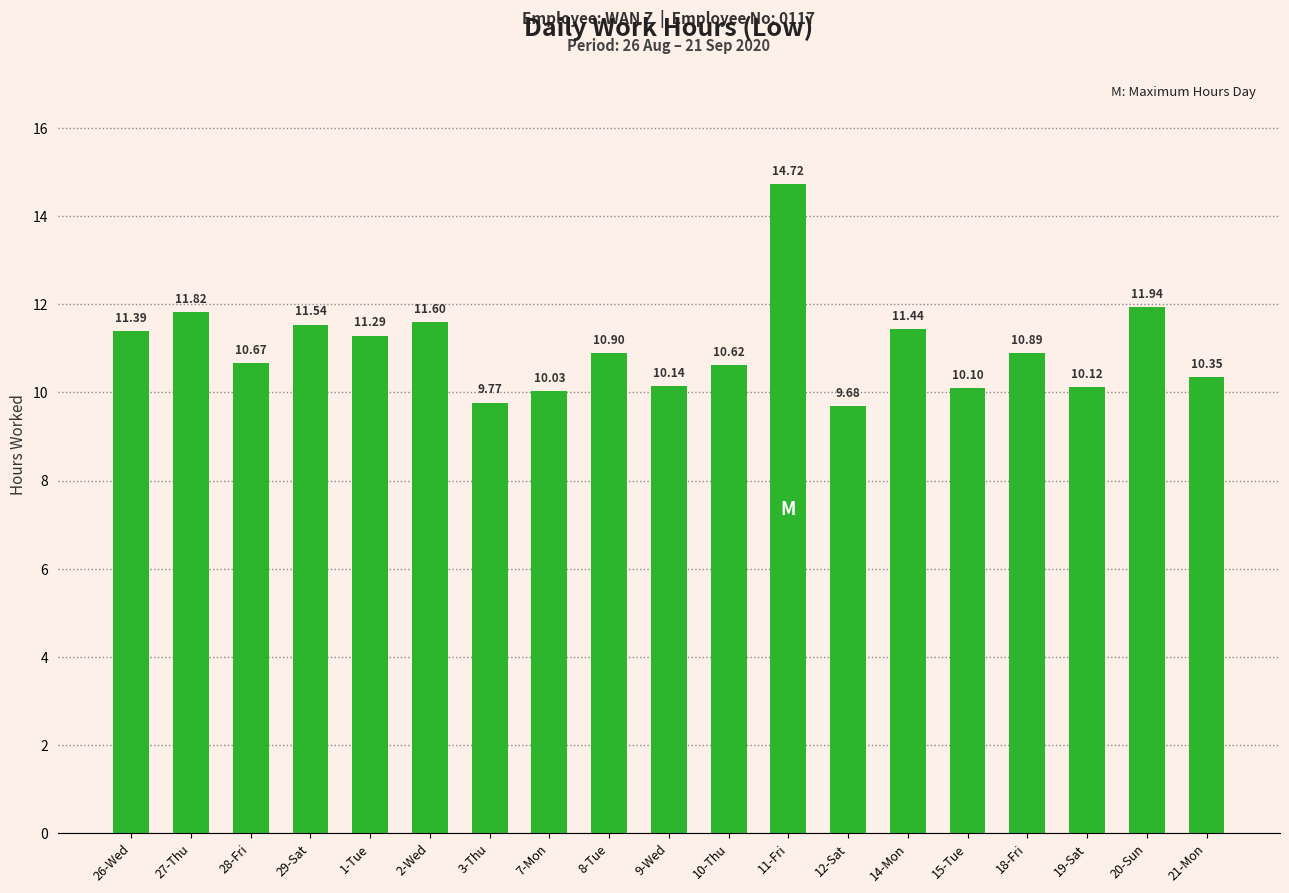

Approximately how many times larger is the value at 14-Mon compared to 18-Fri?

1.1